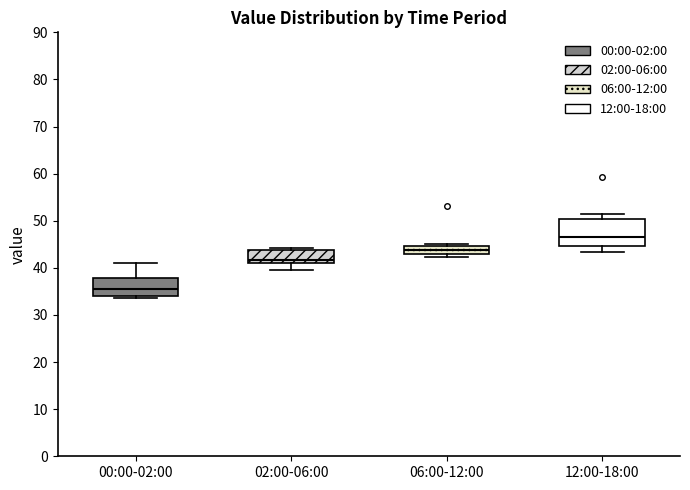

Which box's median line is the highest?

12:00-18:00